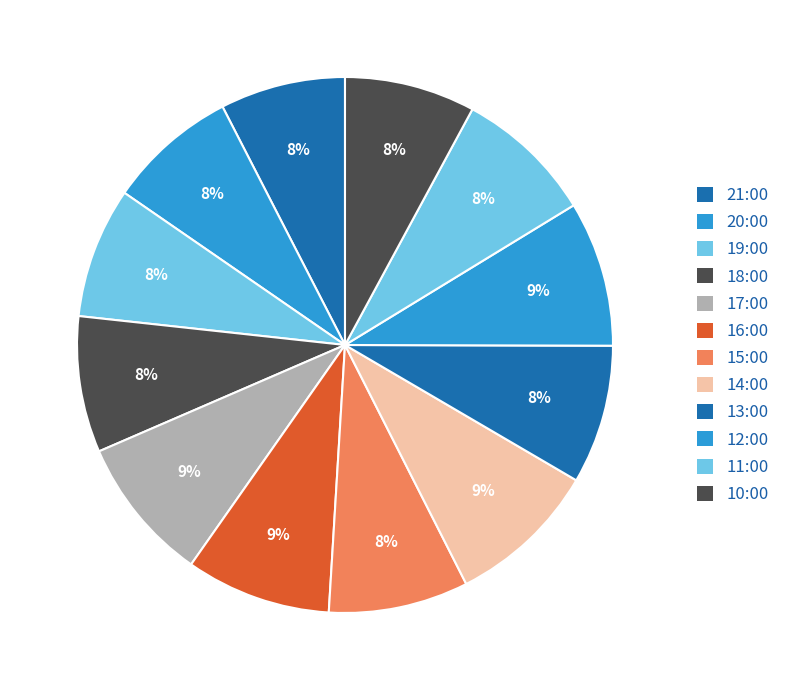

How many slices are in this pie chart?

12